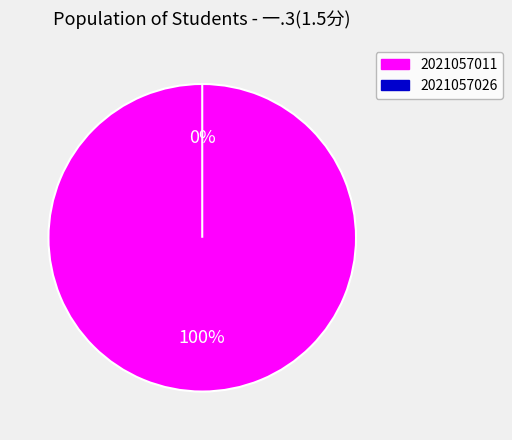

Between 2021057011 and 2021057026, which is larger?

2021057011